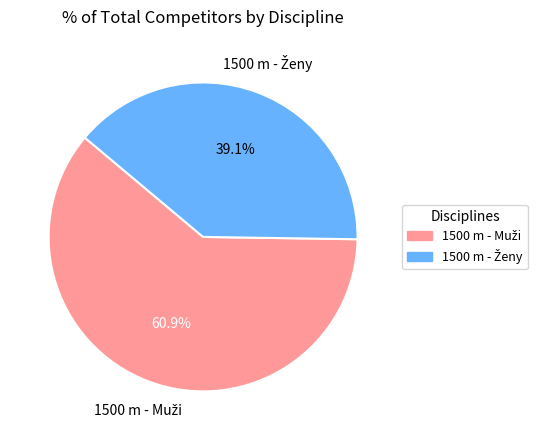

Is there any slice that represents more than half of the pie?

Yes